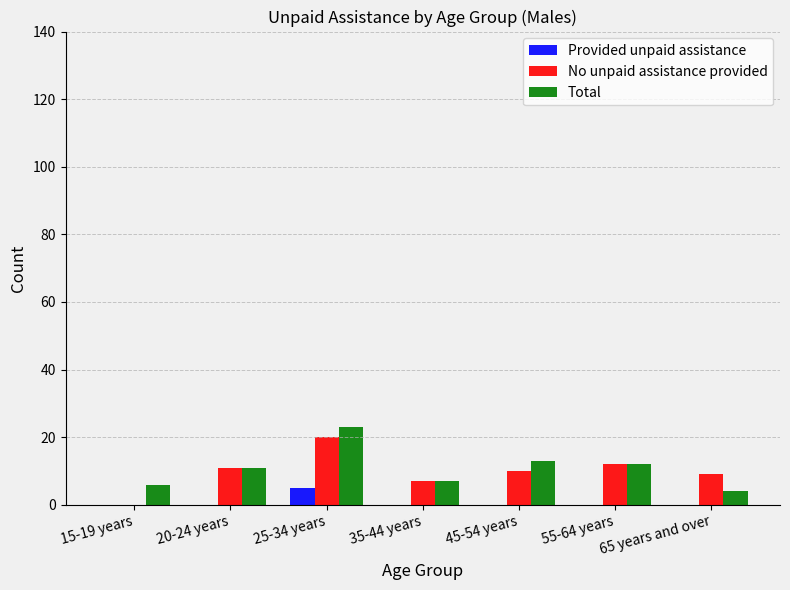

At which label does No unpaid assistance provided reach its peak?

25-34 years